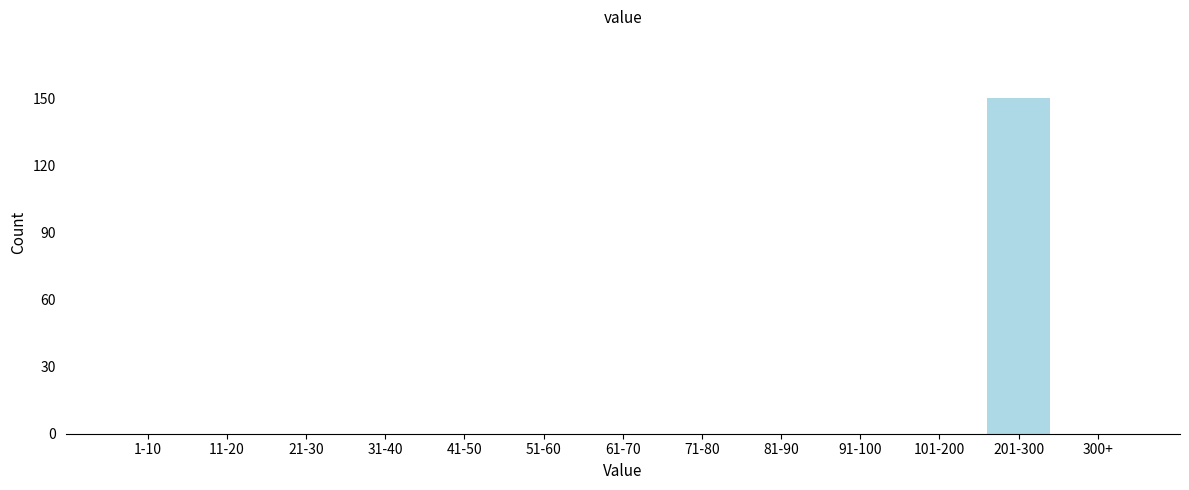

Reading right to left, extract all data points from this chart.

300+=0	201-300=150	101-200=0	91-100=0	81-90=0	71-80=0	61-70=0	51-60=0	41-50=0	31-40=0	21-30=0	11-20=0	1-10=0